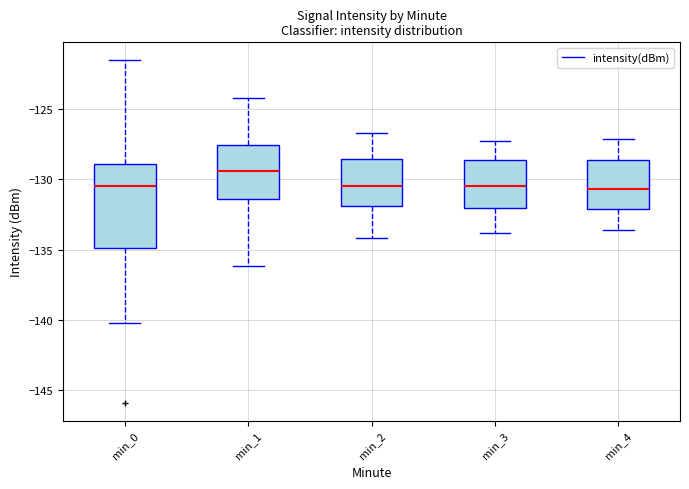

Reading left to right, read every box against the y-axis: the position of its median line, the range the box covers, and the ends of its whiskers. The values are not printed on the chart, so give them approximately, as read against the axis.

min_0: median -130.5, box -135.0 to -129.0, whiskers -140.0 to -121.5
min_1: median -129.5, box -131.5 to -127.5, whiskers -136.0 to -124.0
min_2: median -130.5, box -132.0 to -128.5, whiskers -134.0 to -126.5
min_3: median -130.5, box -132.0 to -128.5, whiskers -134.0 to -127.5
min_4: median -130.5, box -132.0 to -128.5, whiskers -133.5 to -127.0